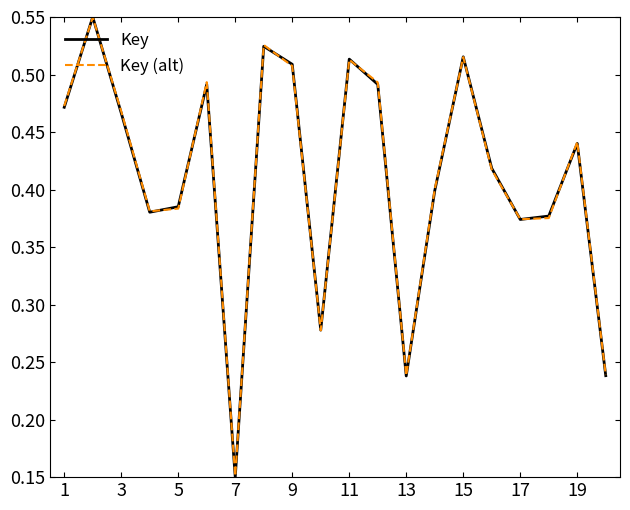

How many times do Key and Key (alt) cross each other?

10